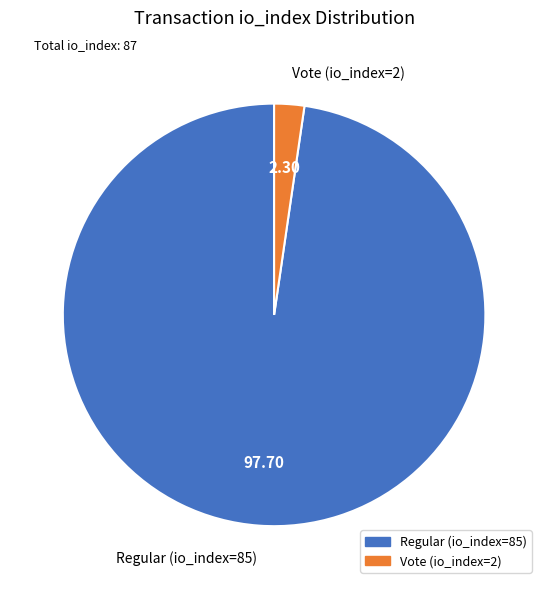

Is there any slice that represents more than half of the pie?

Yes